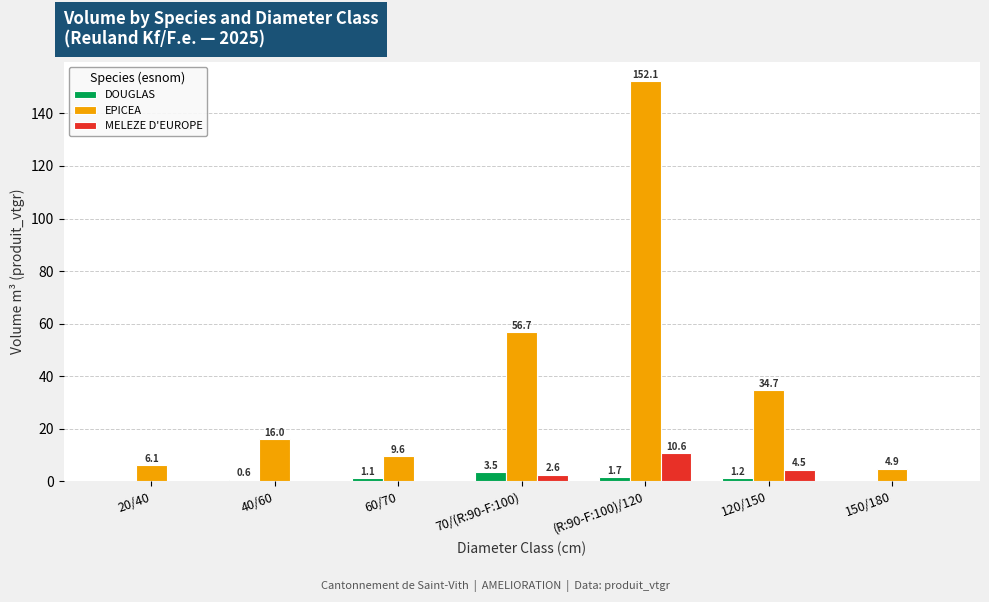

Read the MELEZE D'EUROPE value at 70/(R:90-F:100).

2.6